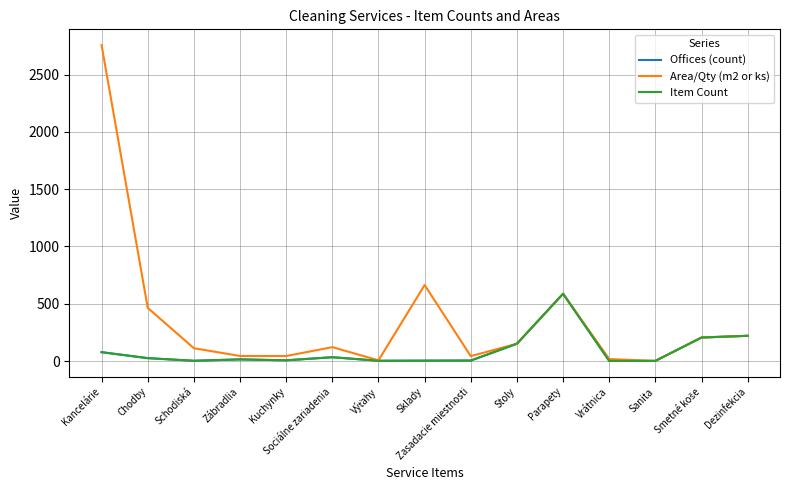

What is the sum of all Item Count values?

1331.0